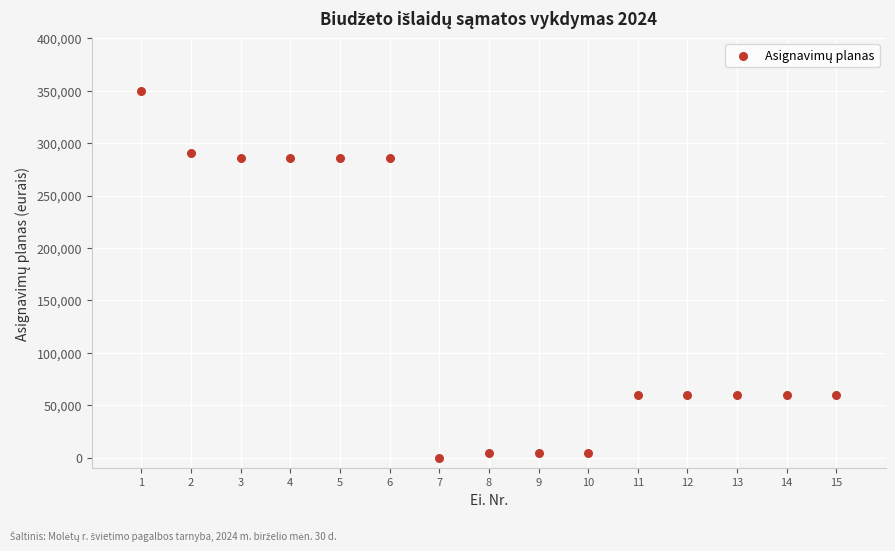

What is the range of X values (max minus min)?

14